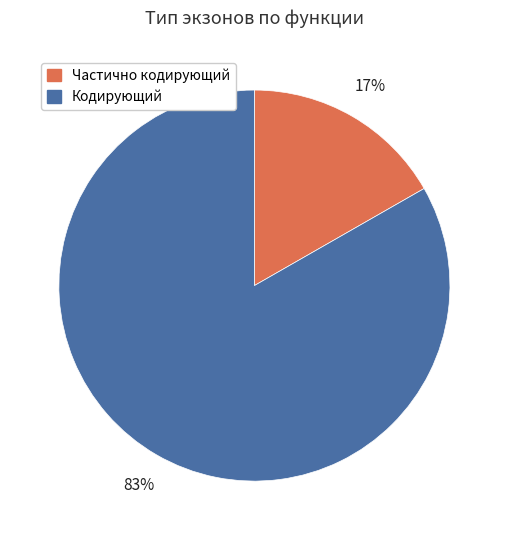

To the nearest percent, what is the average slice percentage?

50%